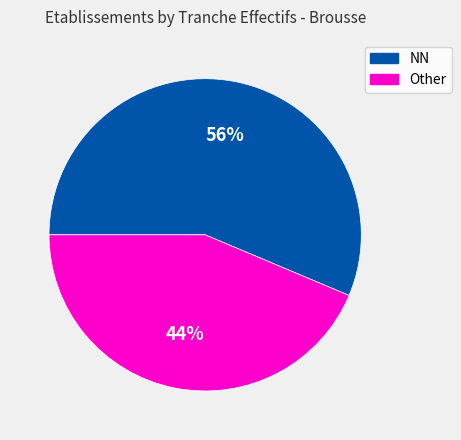

Count the number of slices in the pie.

2